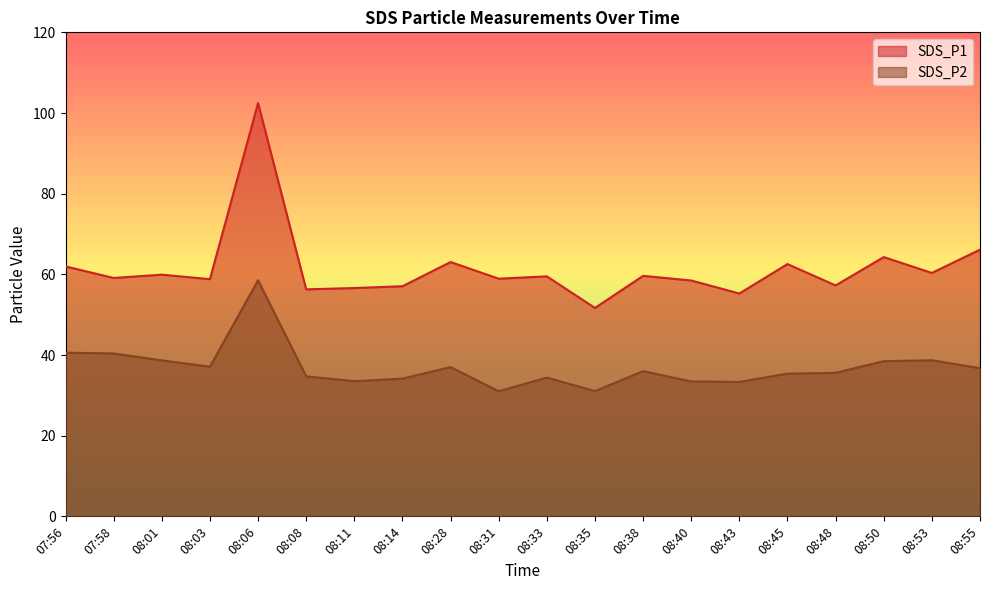

Reading left to right, what are all the values shown in this chart?

SDS_P1: 07:56=62.0	07:58=59.1	08:01=59.9	08:03=58.8	08:06=102.5	08:08=56.3	08:11=56.6	08:14=57.0	08:28=63.0	08:31=58.9	08:33=59.5	08:35=51.7	08:38=59.6	08:40=58.5	08:43=55.2	08:45=62.5	08:48=57.2	08:50=64.3	08:53=60.4	08:55=66.1
SDS_P2: 07:56=40.6	07:58=40.4	08:01=38.7	08:03=37.1	08:06=58.5	08:08=34.7	08:11=33.5	08:14=34.1	08:28=37.0	08:31=31.0	08:33=34.4	08:35=31.1	08:38=36.0	08:40=33.5	08:43=33.3	08:45=35.4	08:48=35.6	08:50=38.5	08:53=38.7	08:55=36.7